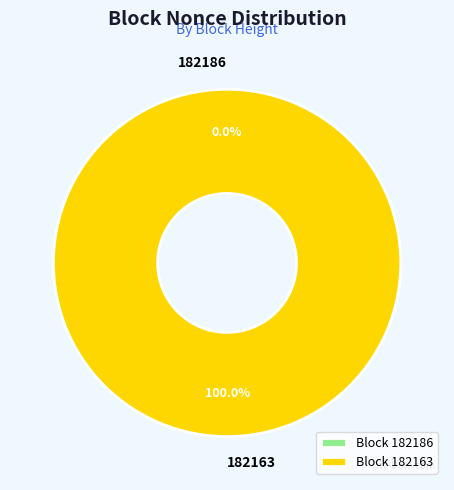

To the nearest percent, what is the difference between the largest and smallest slice percentages?

100%